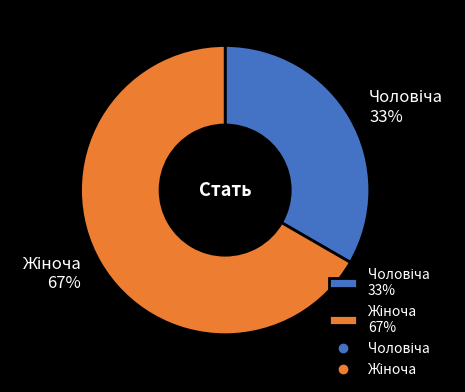

Is there a majority slice in this chart?

Yes